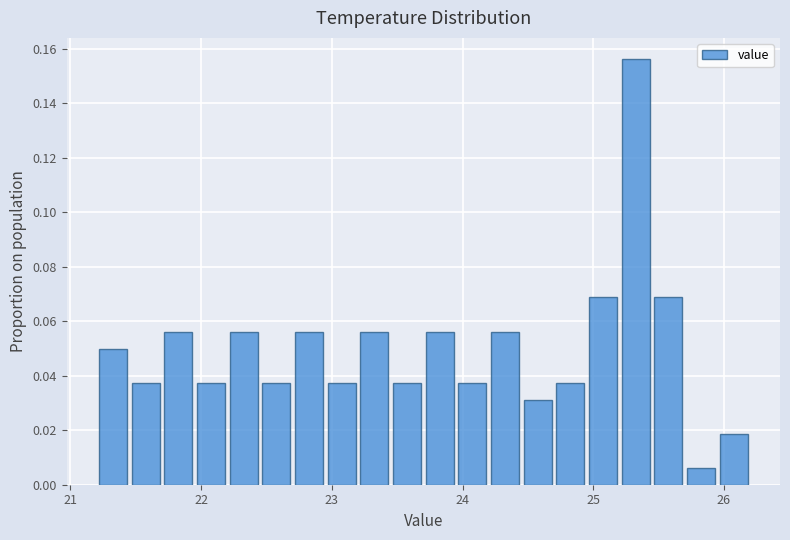

Read against the x-axis, roughly where is the centre of the tallest bar?

25.3